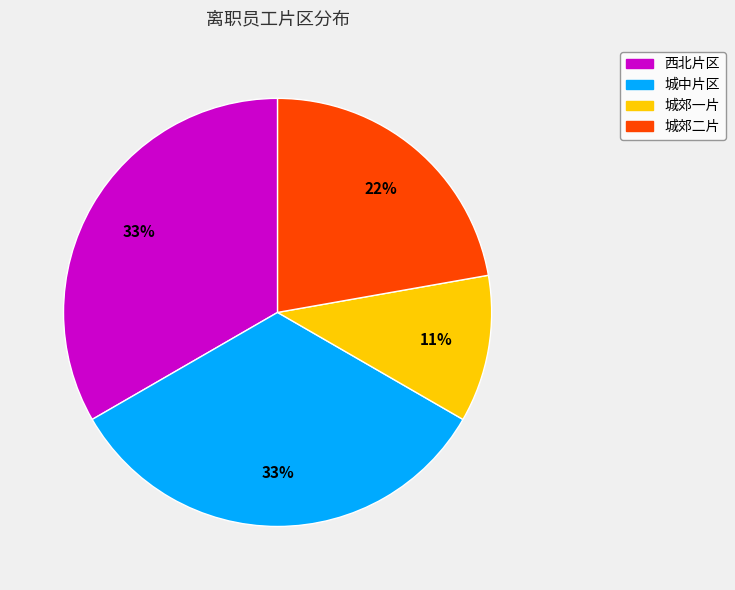

Does 西北片区 account for over 50% of the chart?

No